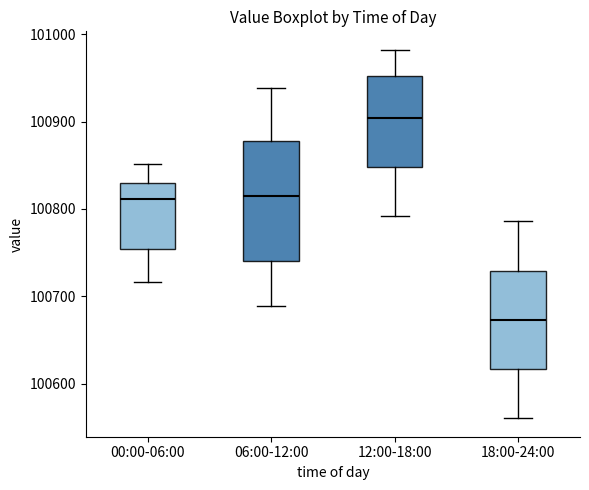

Where does the median line of the box for 12:00-18:00 sit on the y-axis? The values are not printed on the chart, so give them approximately, as read against the axis.

100900